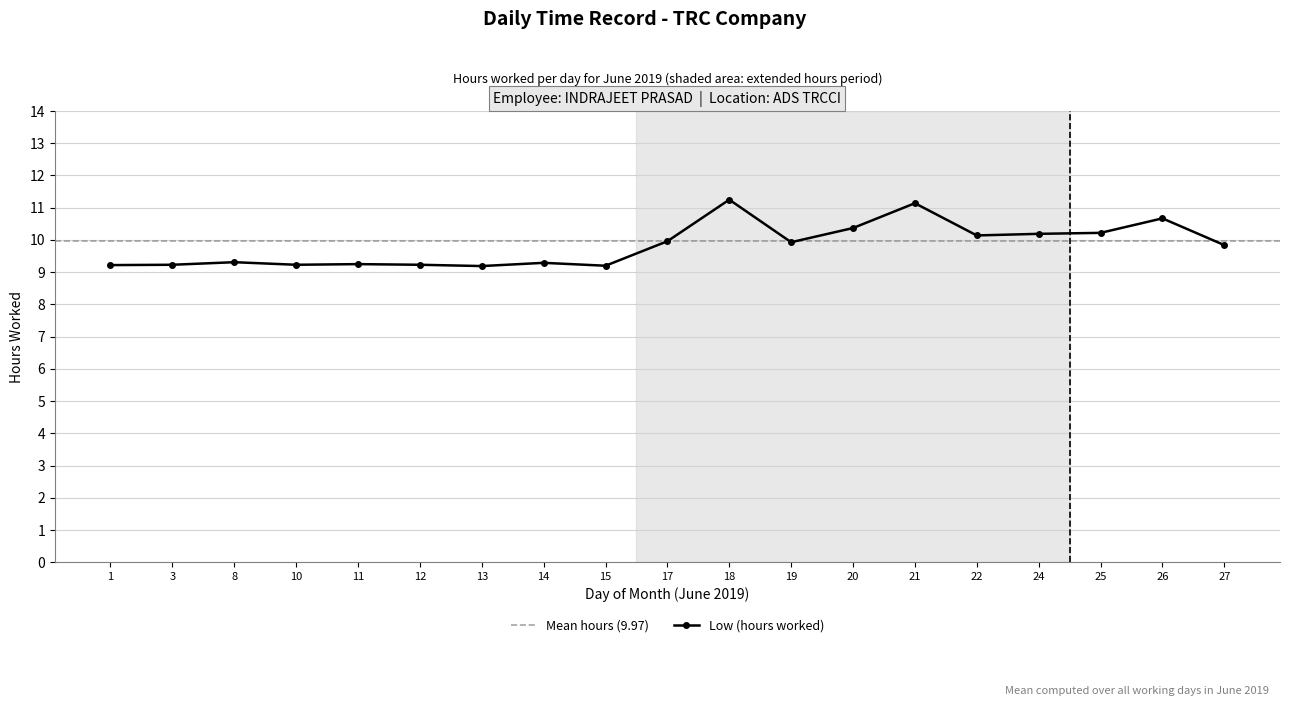

List the labels in order of value, largest first.

18, 21, 26, 20, 25, 24, 22, 17, 19, 27, 8, 14, 11, 3, 10, 12, 1, 15, 13